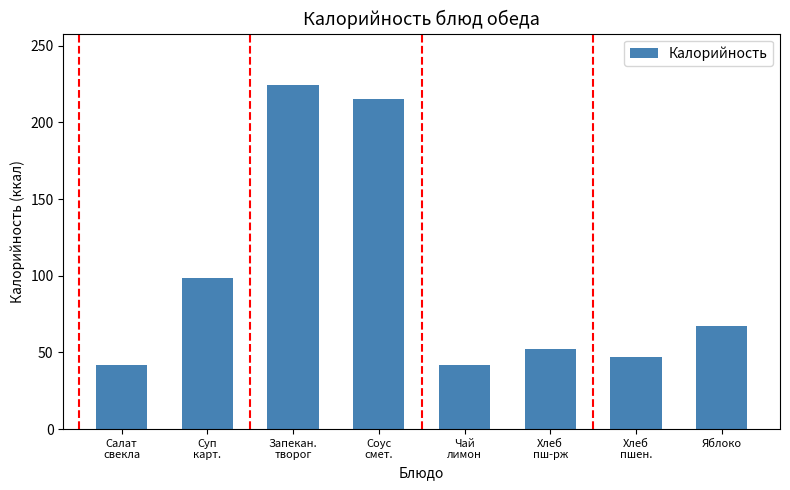

What is the difference between the maximum and minimum values?

182.5